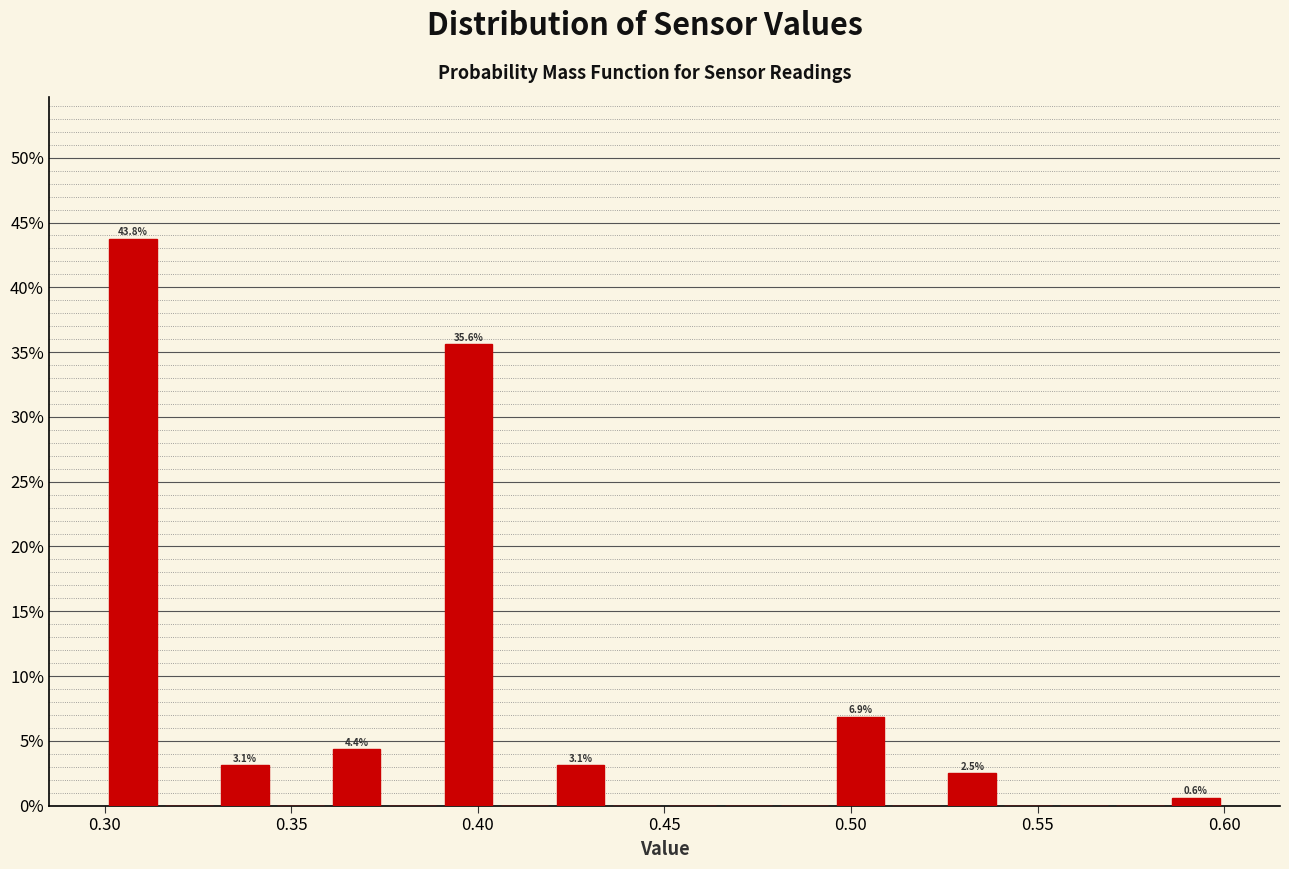

Read against the x-axis, roughly where is the centre of the tallest bar?

0.310